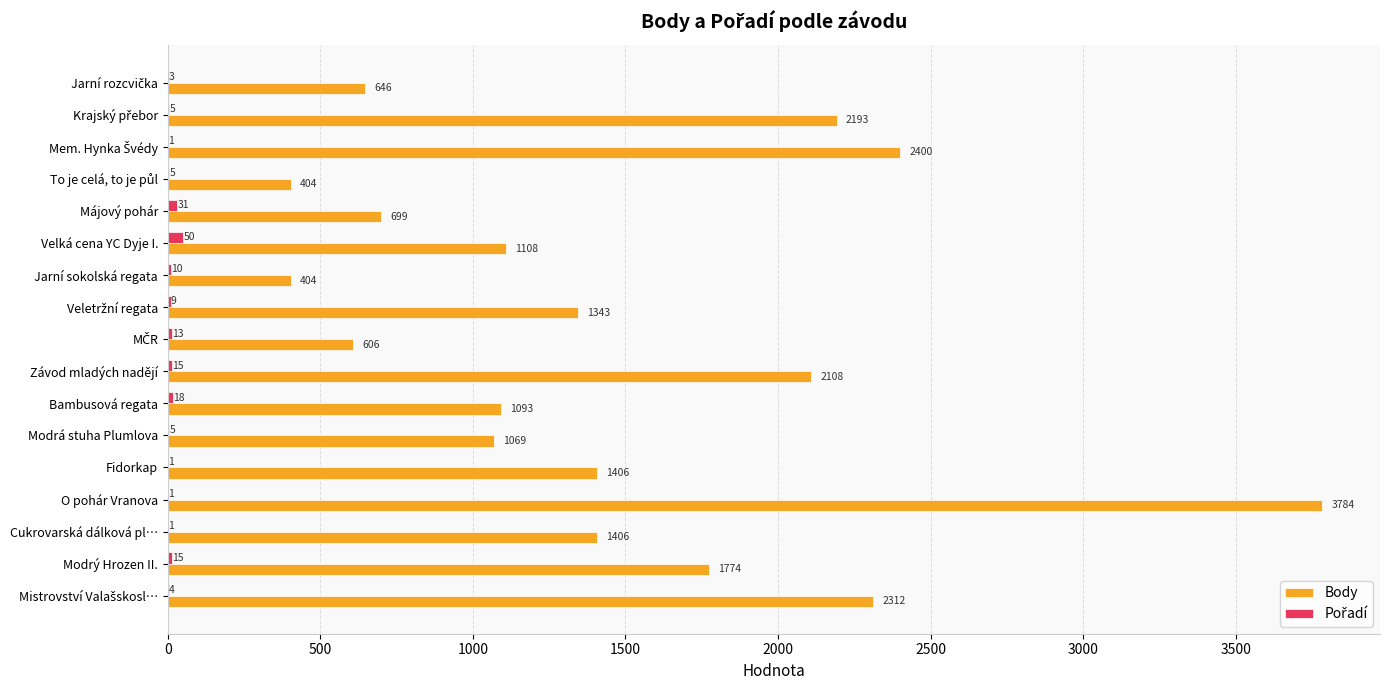

How many data points does each series have?

17